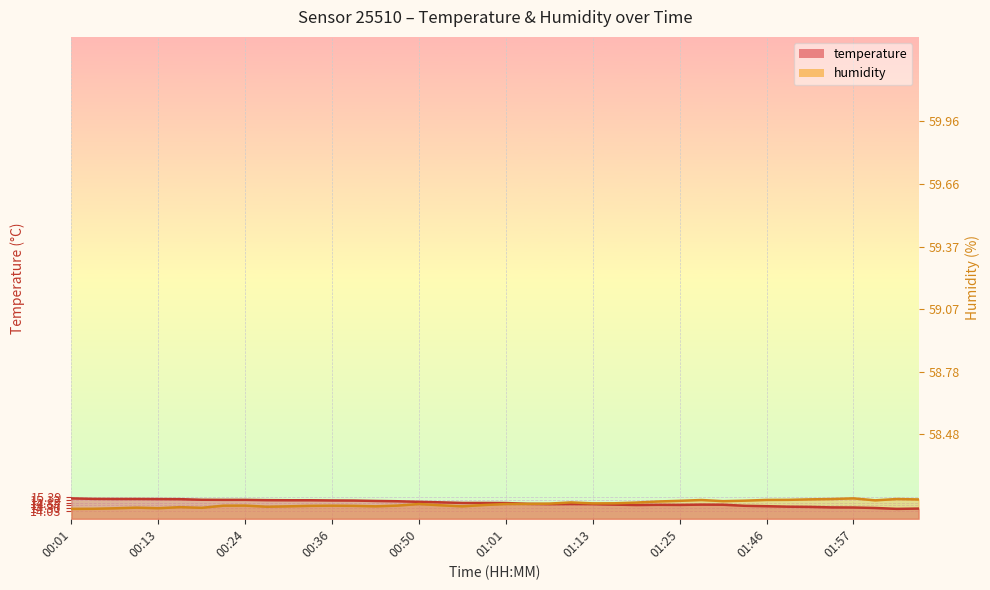

What is the label of the 31st point from the left?

01:31